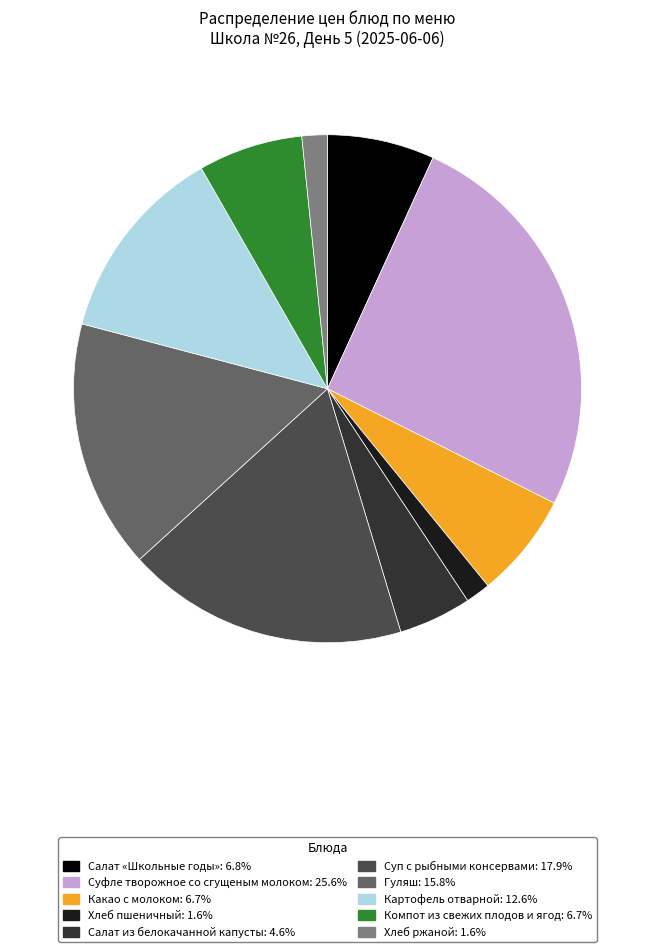

Does Картофель отварной account for over 50% of the chart?

No